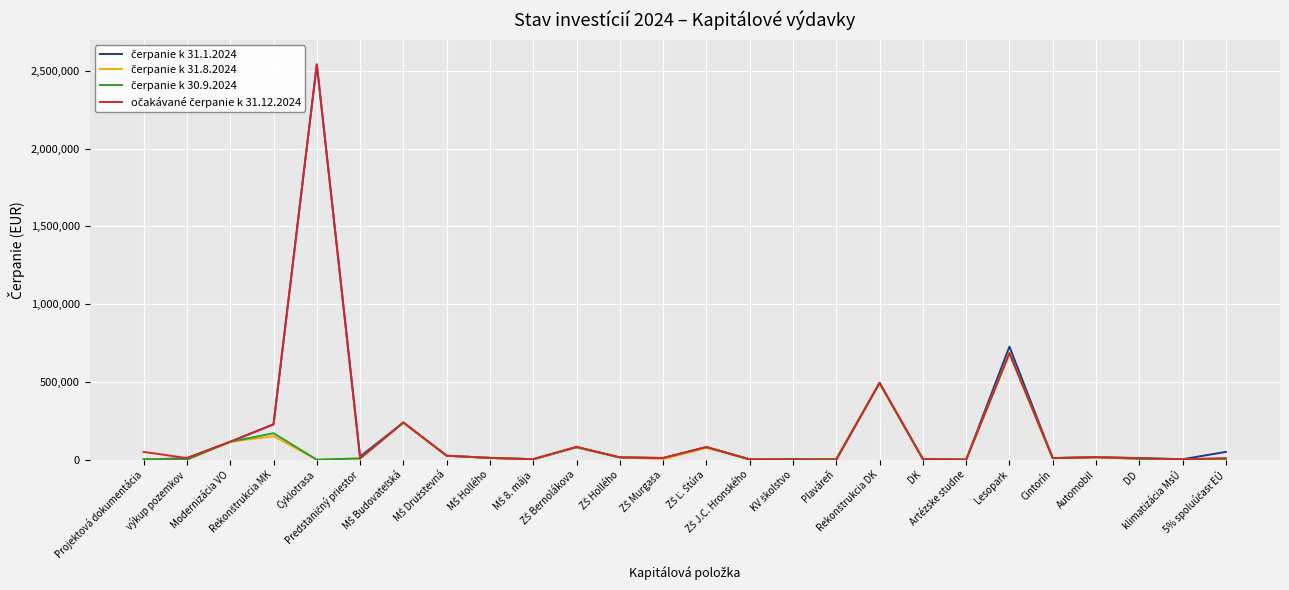

True or false: očakávané čerpanie k 31.12.2024 has a value of 10000.0 at Cintorín.

True